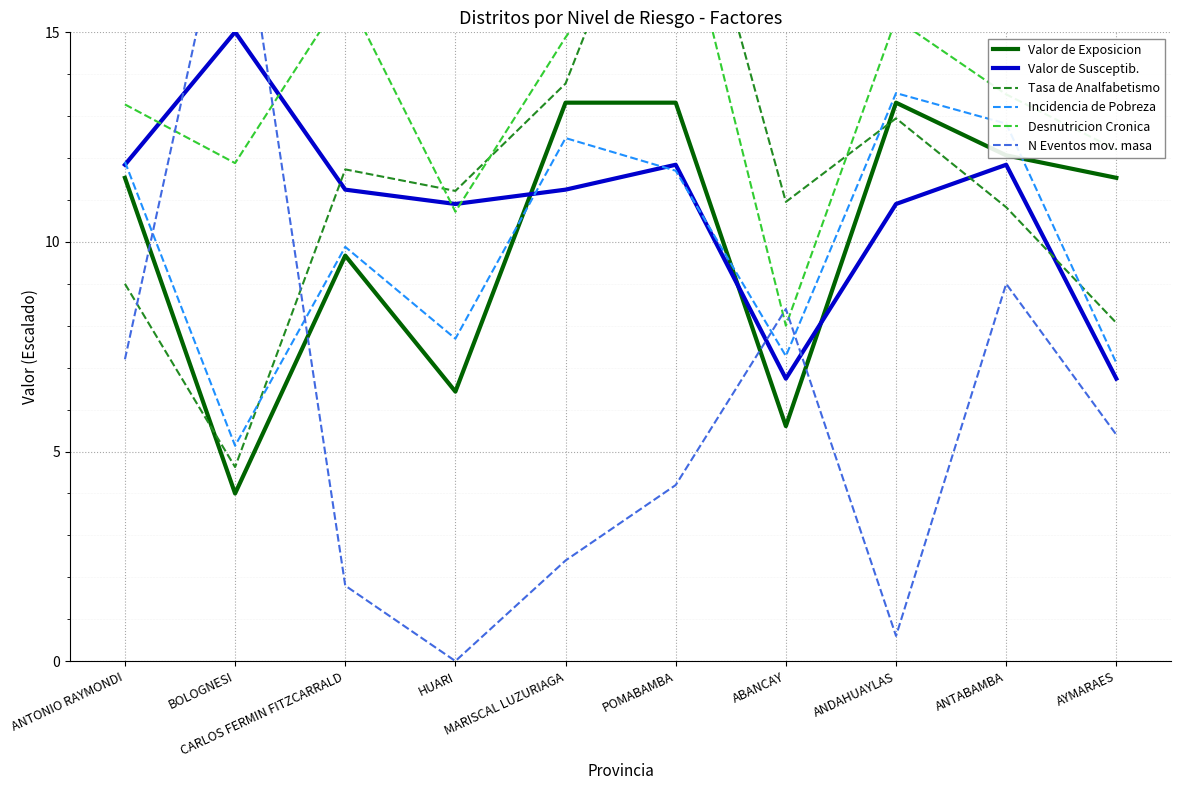

Which series has the widest spread of values?

N Eventos mov. masa